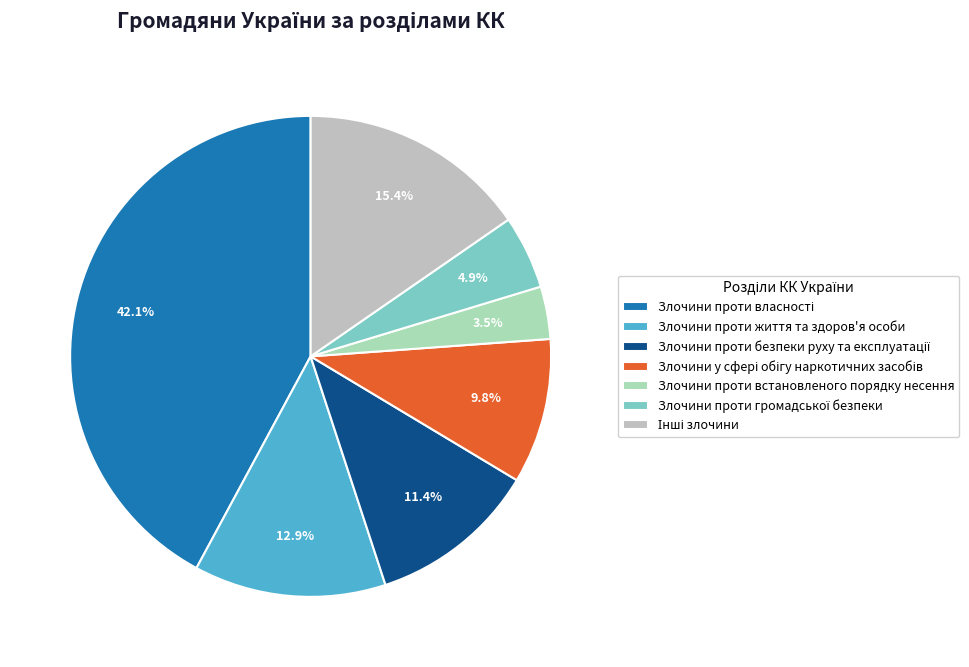

Rank the categories by value from highest to lowest.

Злочини проти власності, Інші злочини, Злочини проти життя та здоров'я особи, Злочини проти безпеки руху та експлуатації, Злочини у сфері обігу наркотичних засобів, Злочини проти громадської безпеки, Злочини проти встановленого порядку несення